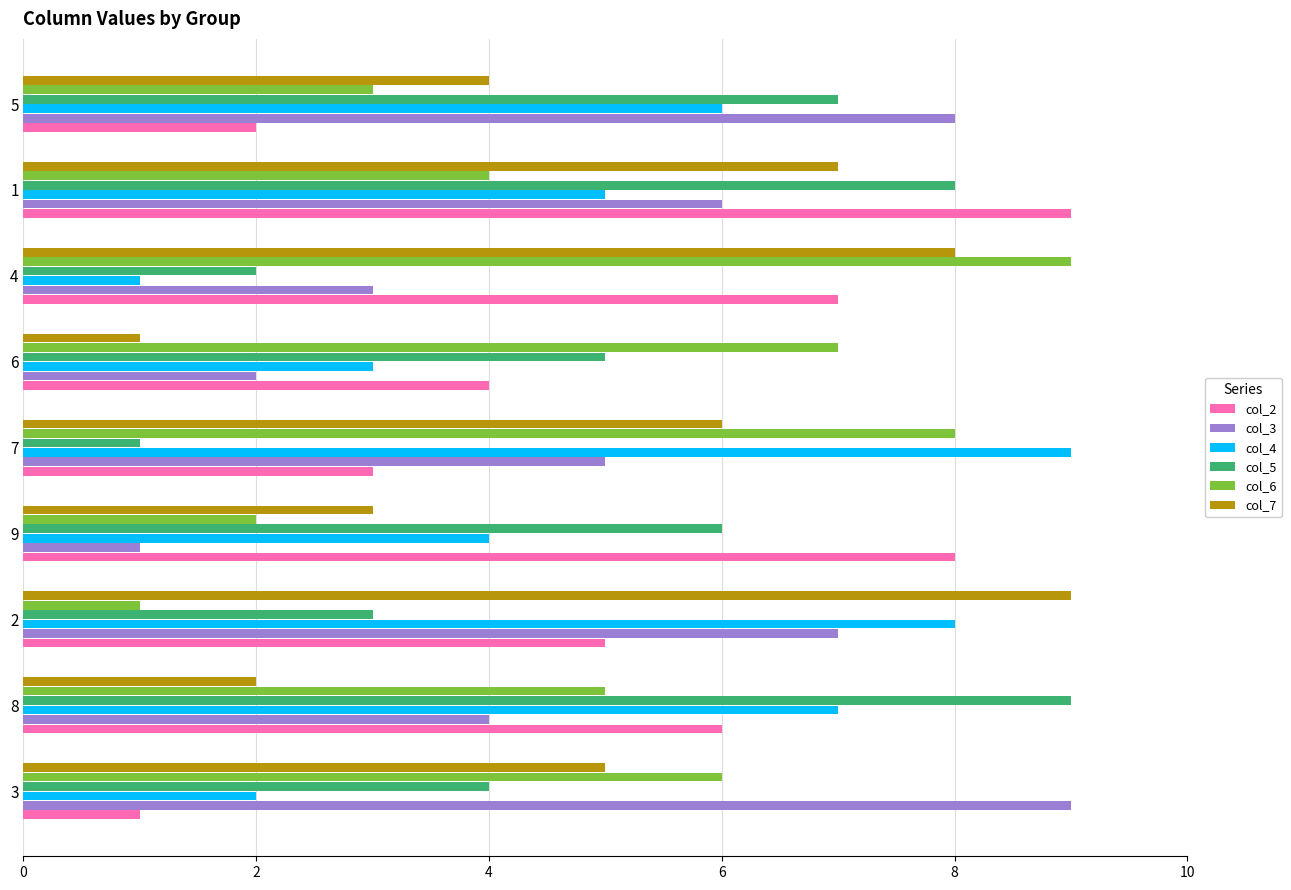

What is the greatest value displayed?

9